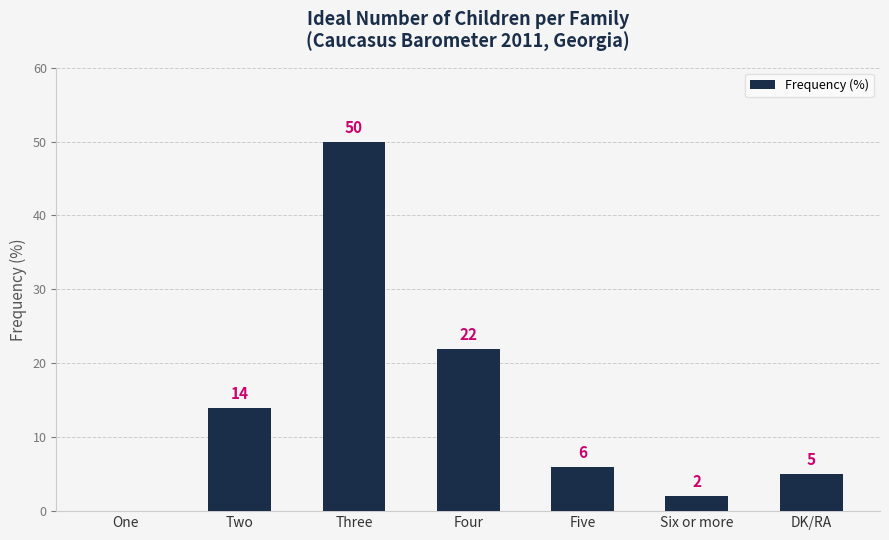

Which has a higher value, Two or Six or more?

Two